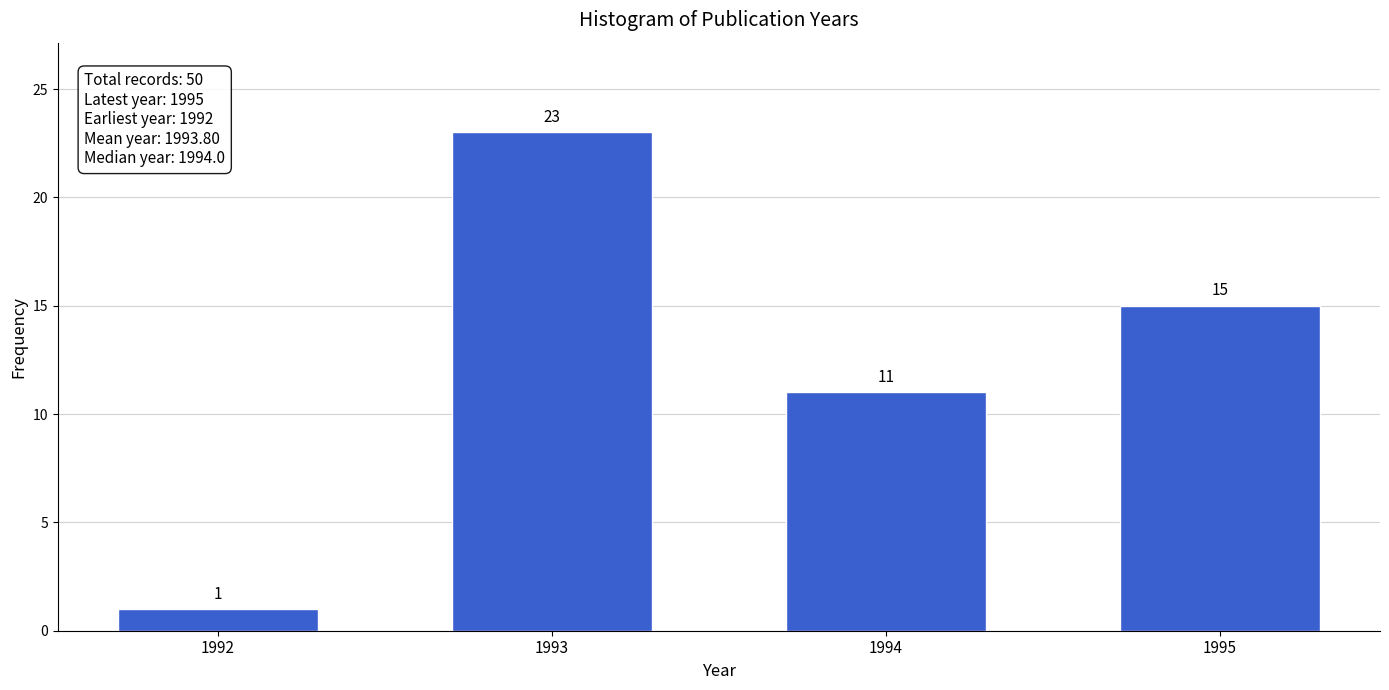

Reading right to left, list all the values displayed in this chart.

1995=15	1994=11	1993=23	1992=1